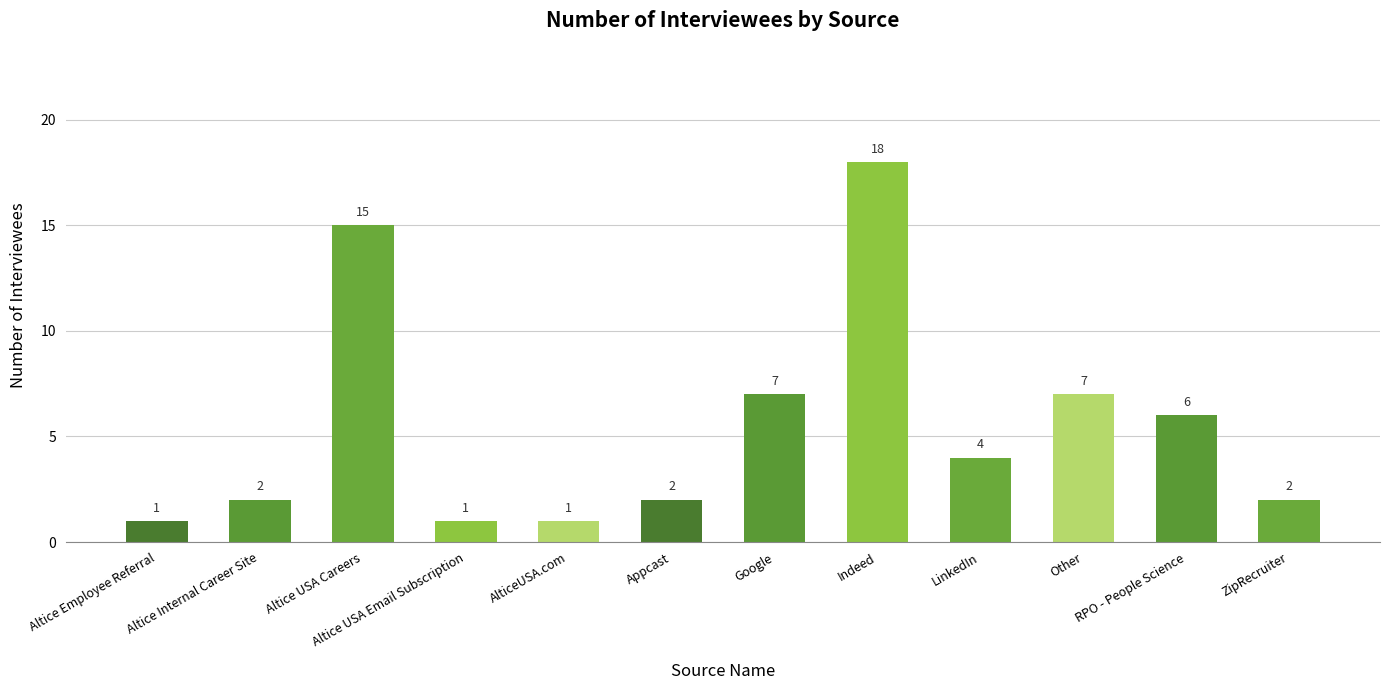

What is the maximum value shown in the chart?

18